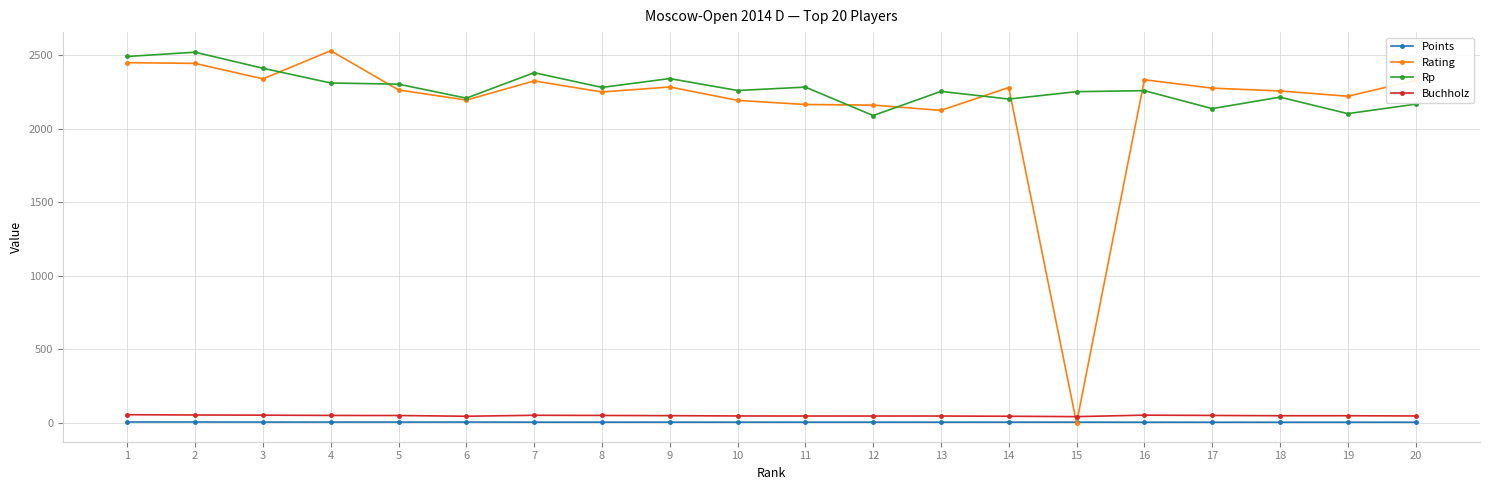

Between 2 and 18, which series saw the biggest shift?

Rp